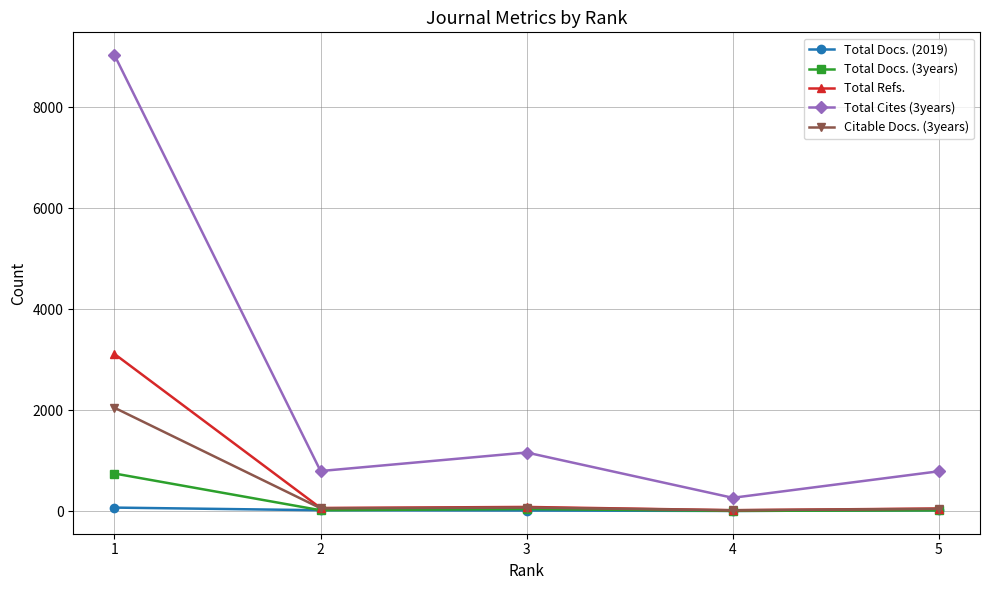

True or false: Total Docs. (2019) has more than 2 interior local peaks.

False